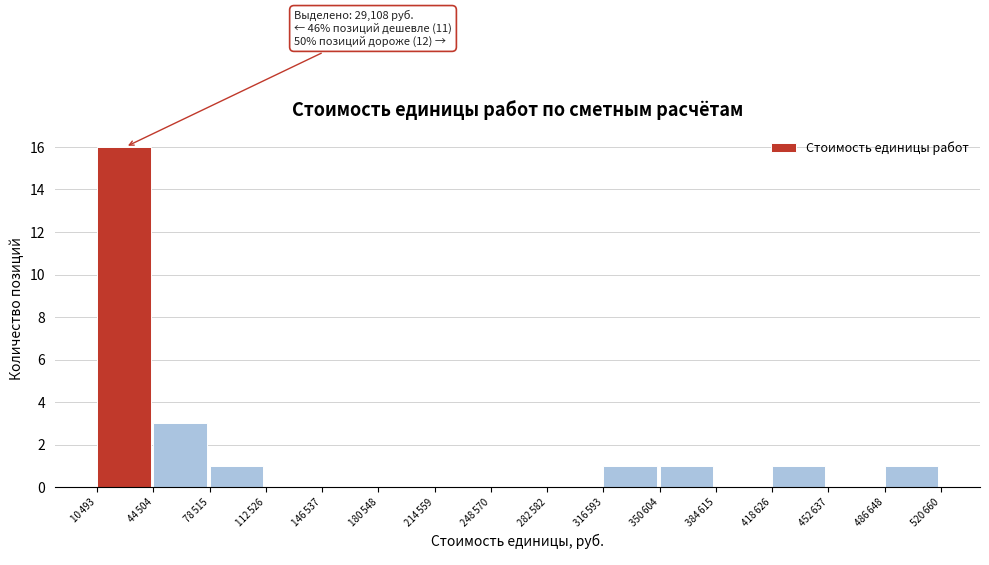

What is the maximum value shown in the chart?

16